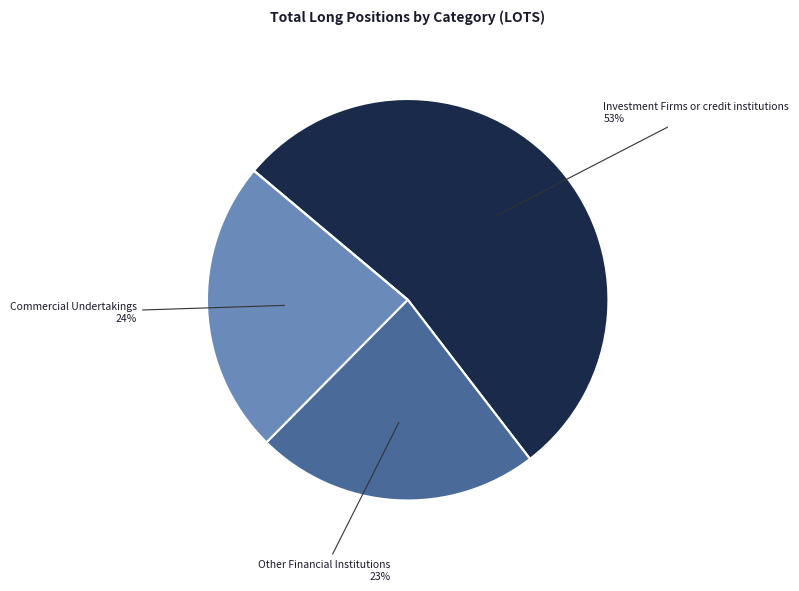

Does any single category account for the majority?

Yes